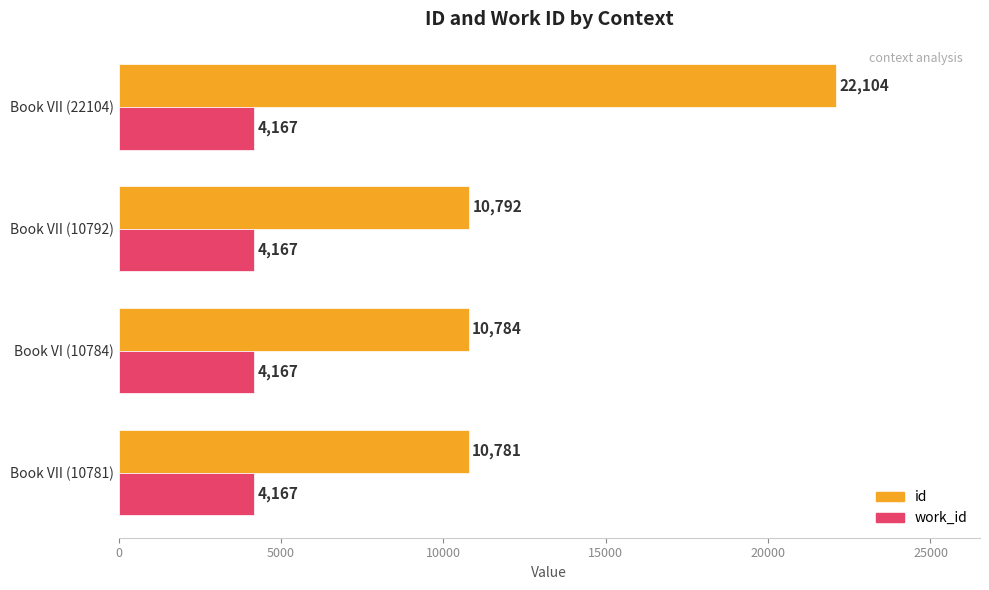

How many series are shown in this chart?

2